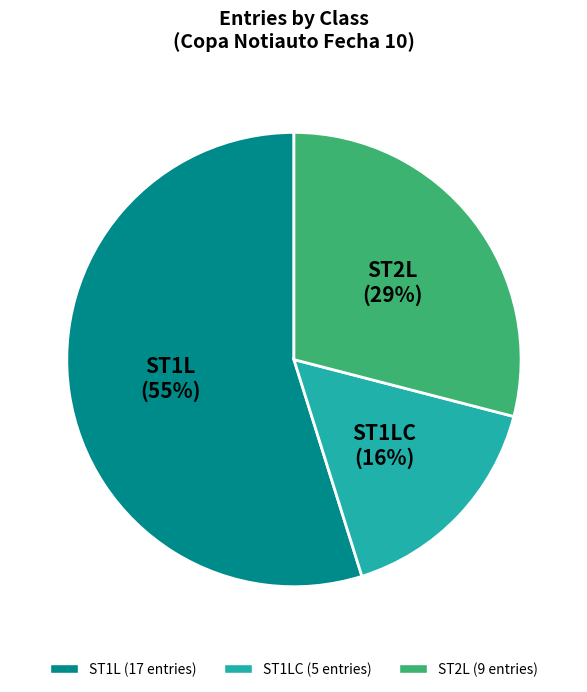

To the nearest percent, what is the difference between the largest and smallest slice percentages?

39%